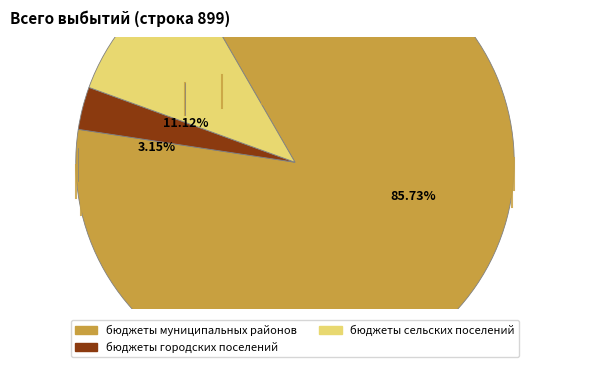

Does any single category account for the majority?

Yes